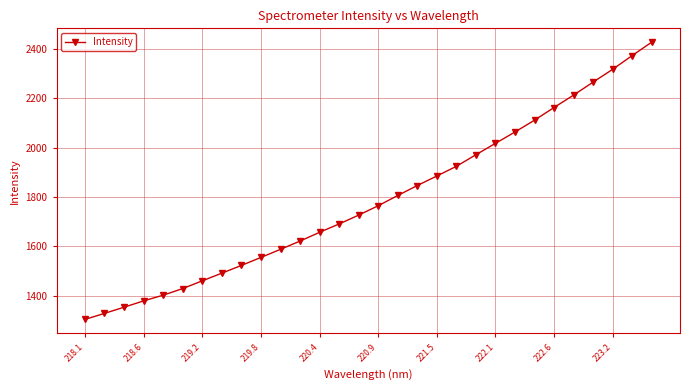

Reading left to right, what are all the values shown in this chart?

1303.3	1327.8	1352.8	1378.5	1401.6	1428.6	1459.9	1491.0	1522.5	1554.9	1587.7	1621.3	1656.8	1690.8	1726.6	1764.8	1806.3	1846.7	1885.3	1924.7	1971.7	2017.8	2064.0	2111.8	2163.3	2213.7	2266.3	2318.2	2374.0	2428.4